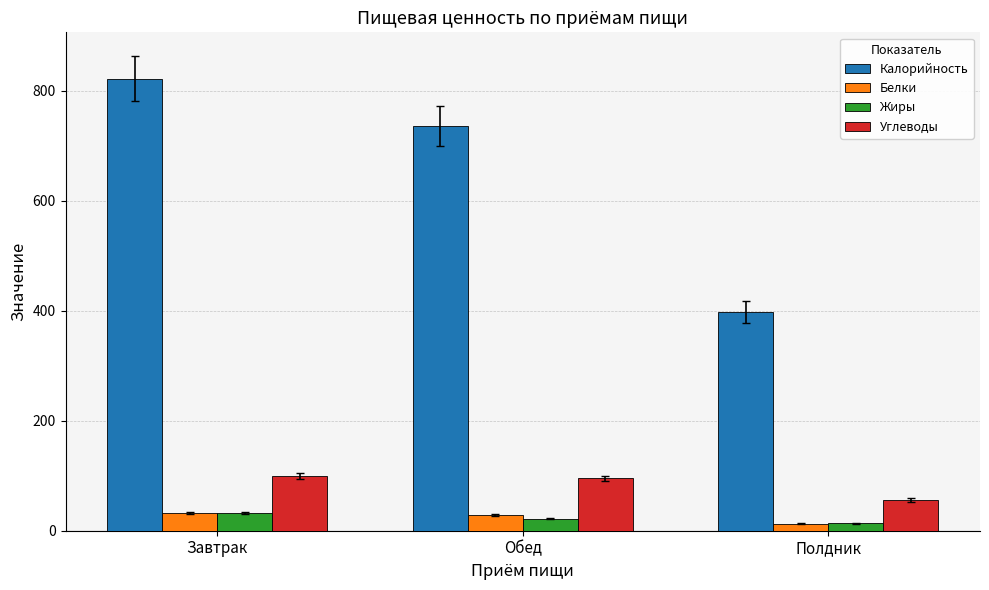

What position from the right is Завтрак?

3